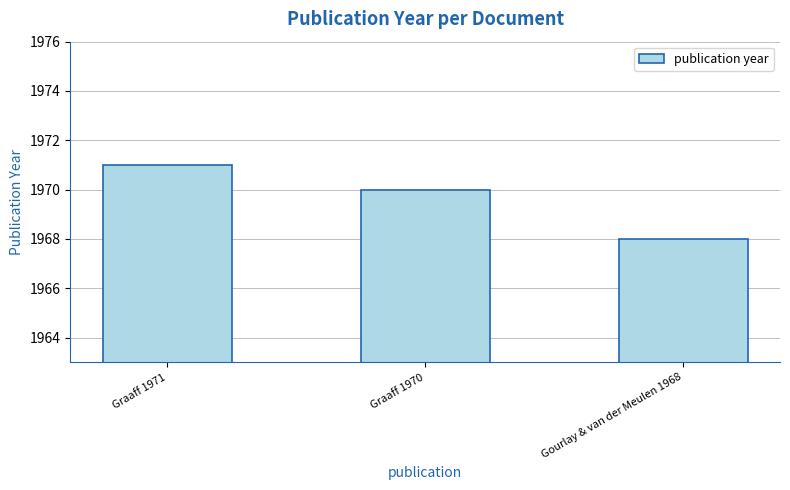

At which category does the chart reach its peak across all series?

Graaff 1971